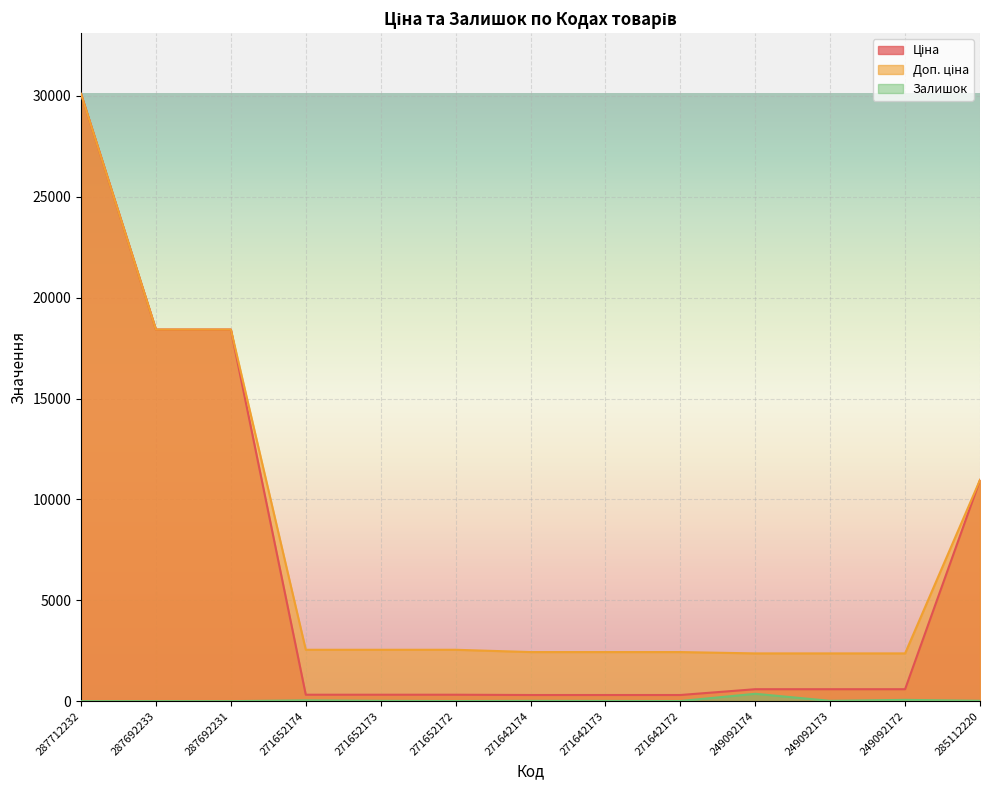

How many values in Залишок are above zero?

10